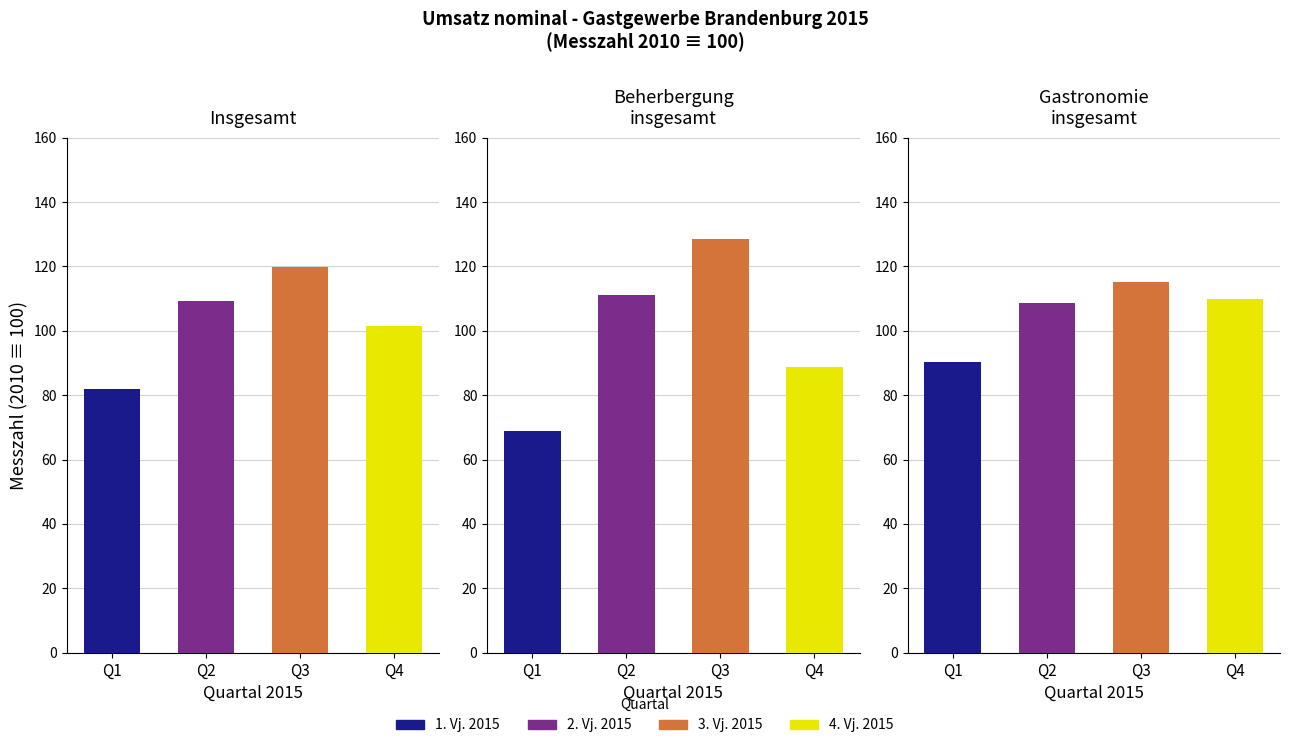

What position from the right is 3. Vj. 2015?

2